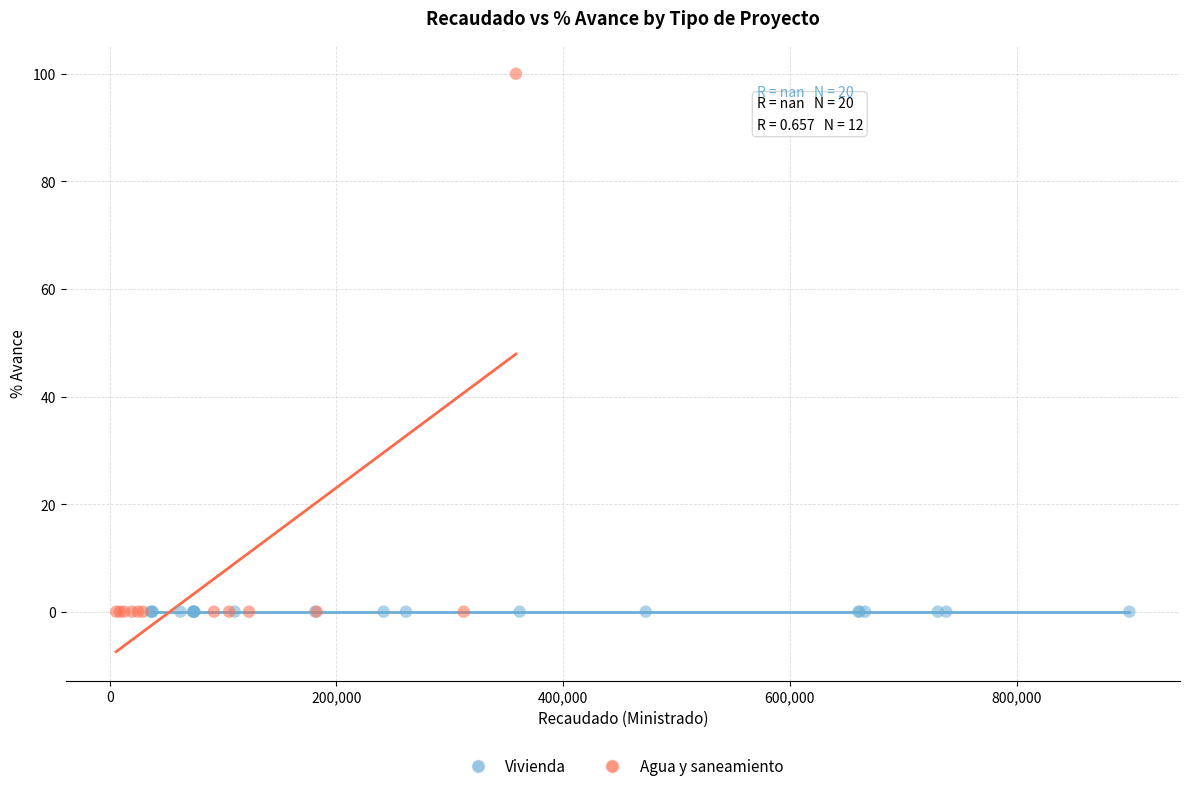

Which series contains the highest Y value?

Agua y saneamiento